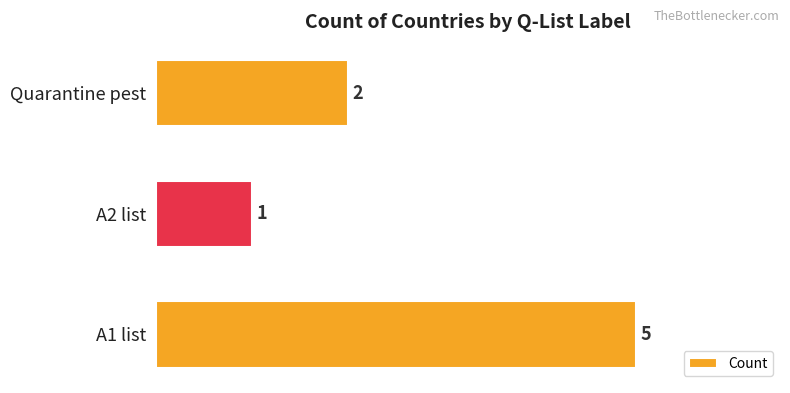

What is the sum of all values?

8